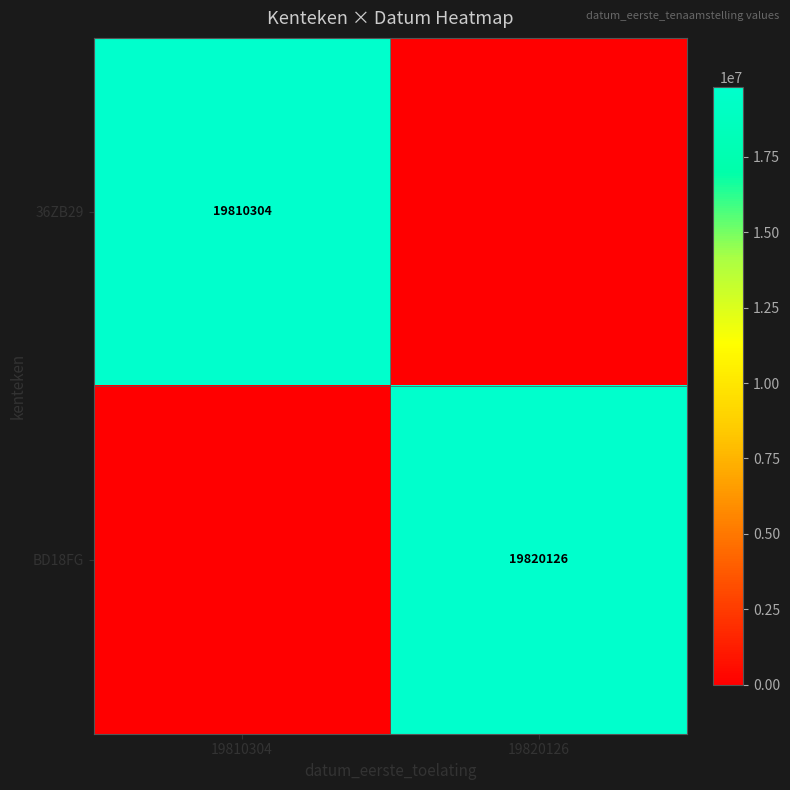

The BD18FG series shows 19820126 at 19820126. True or false?

True